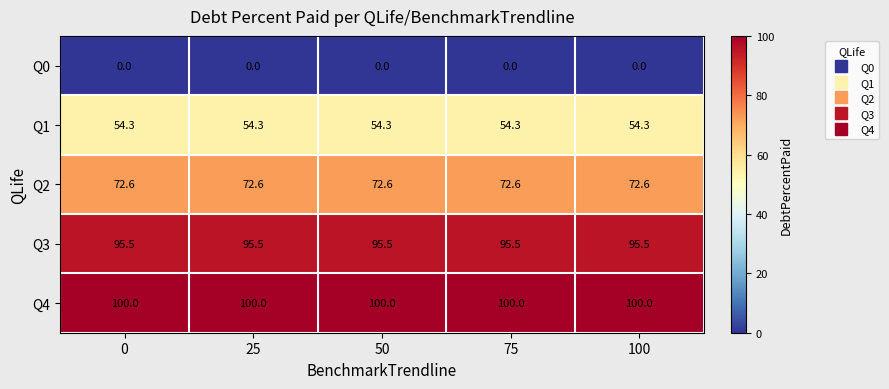

What is the spread (max minus min) of values at 100?

100.0